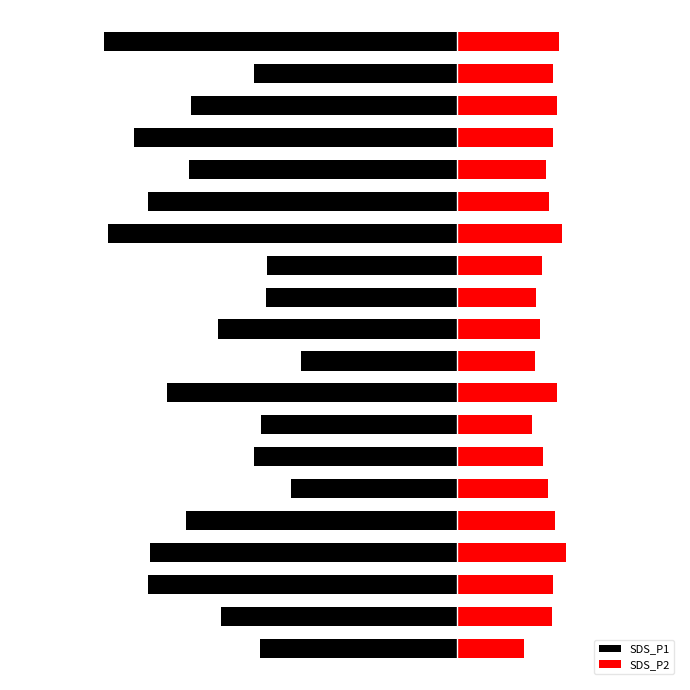

At how many categories does at least one series exceed 0?

20